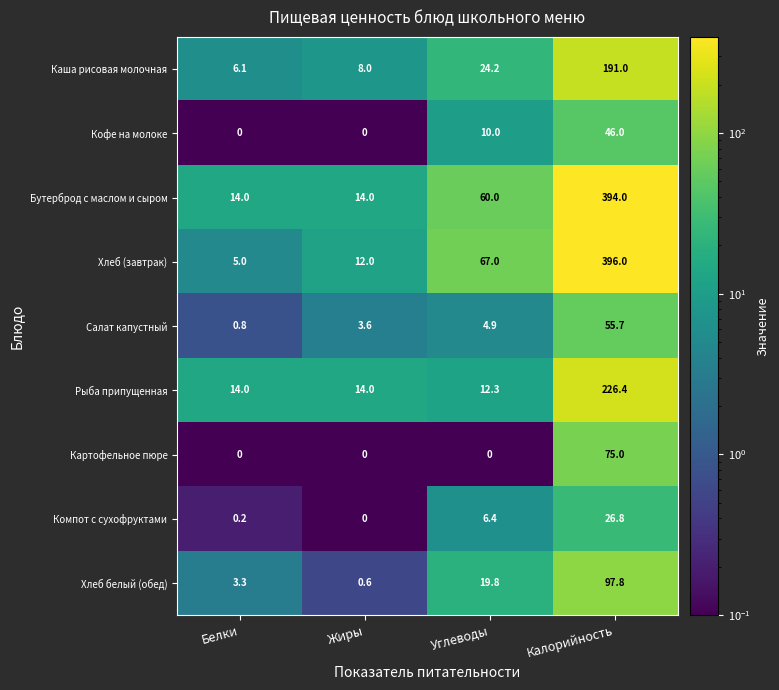

Is it true that Кофе на молоке equals 46.0 at Калорийность?

True